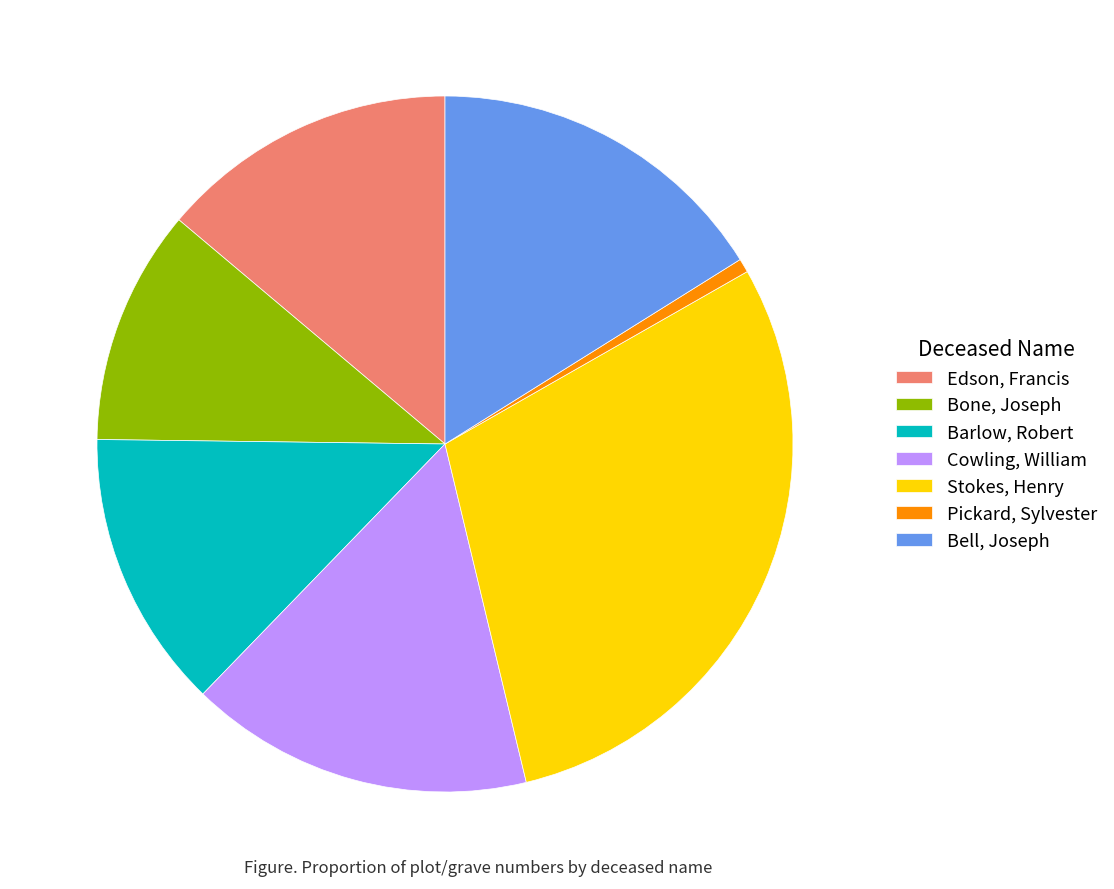

Approximately how many times larger is the value at Cowling, William compared to Edson, Francis?

1.2